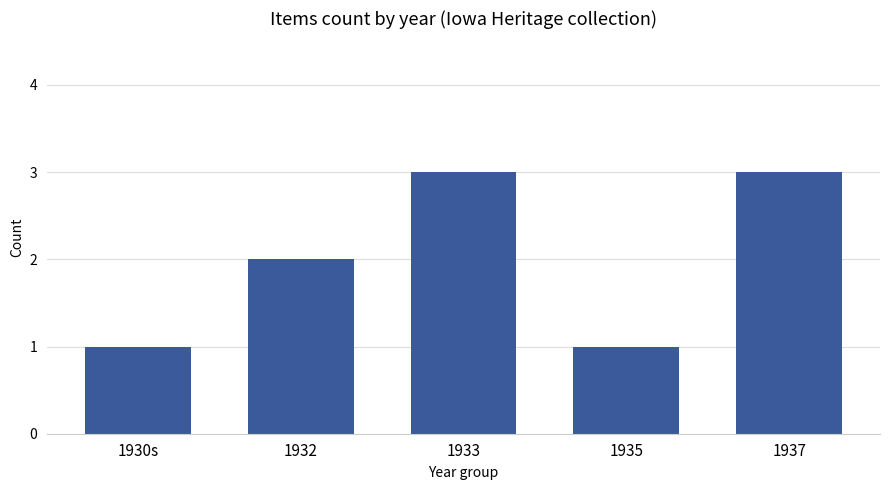

Reading left to right, transcribe all the data shown in this chart.

1	2	3	1	3